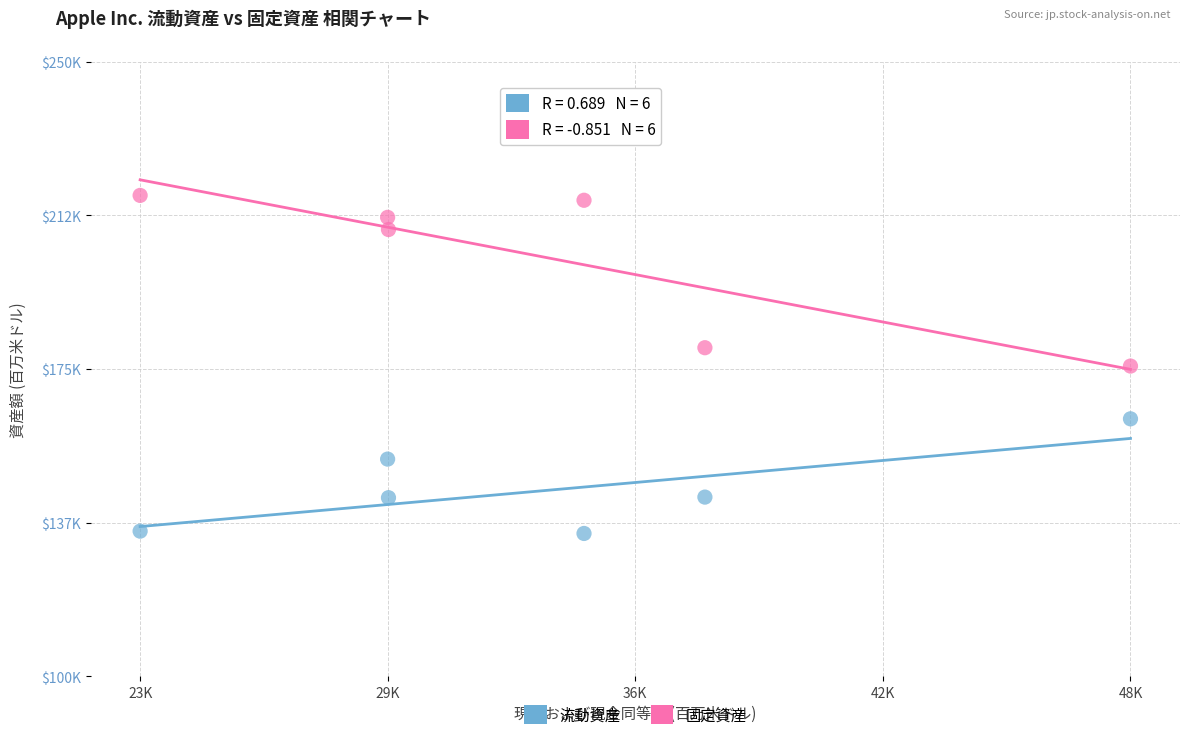

Which series has the widest spread of Y values?

固定資産